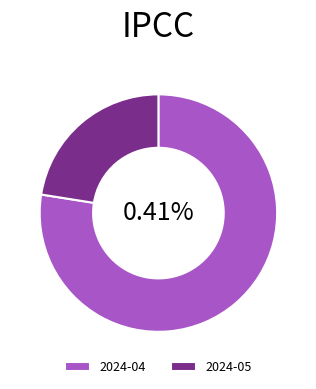

Between 2024-05 and 2024-04, which is larger?

2024-04